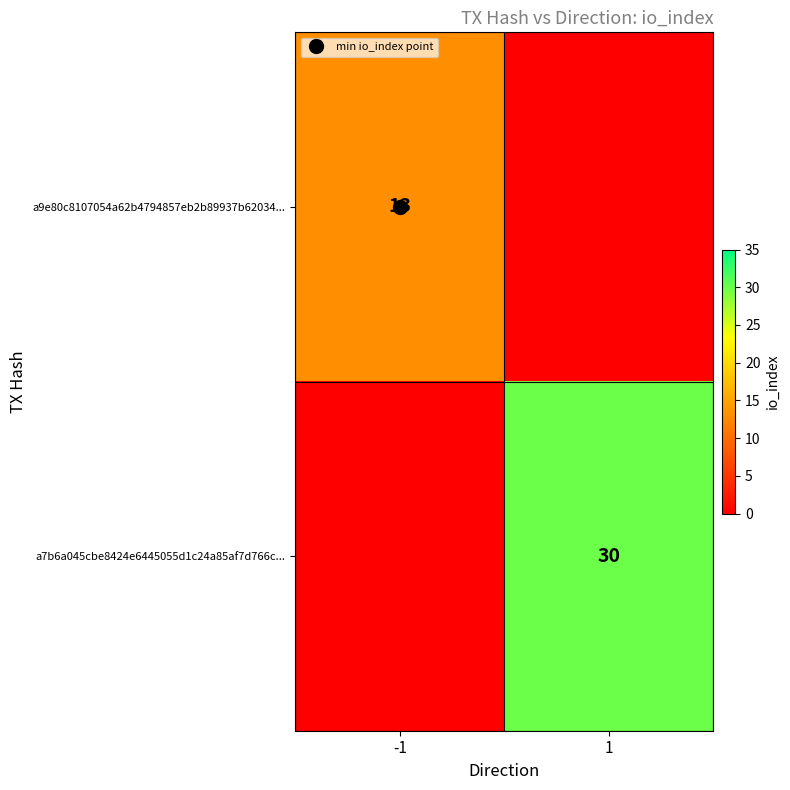

How many values in a7b6a045cbe8424e6445055d1c24a85af7d766c... are above zero?

1